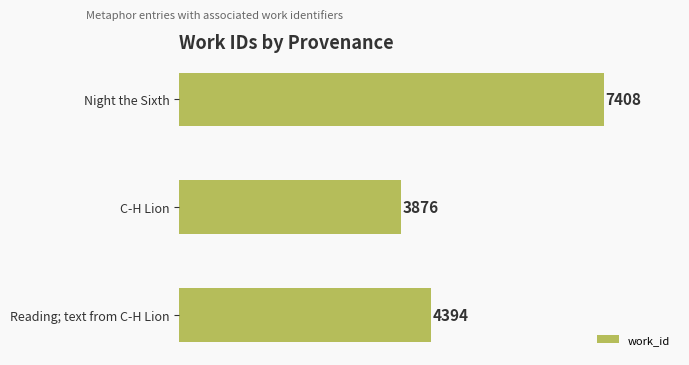

What is the value of the 1st bar from the top?

7408